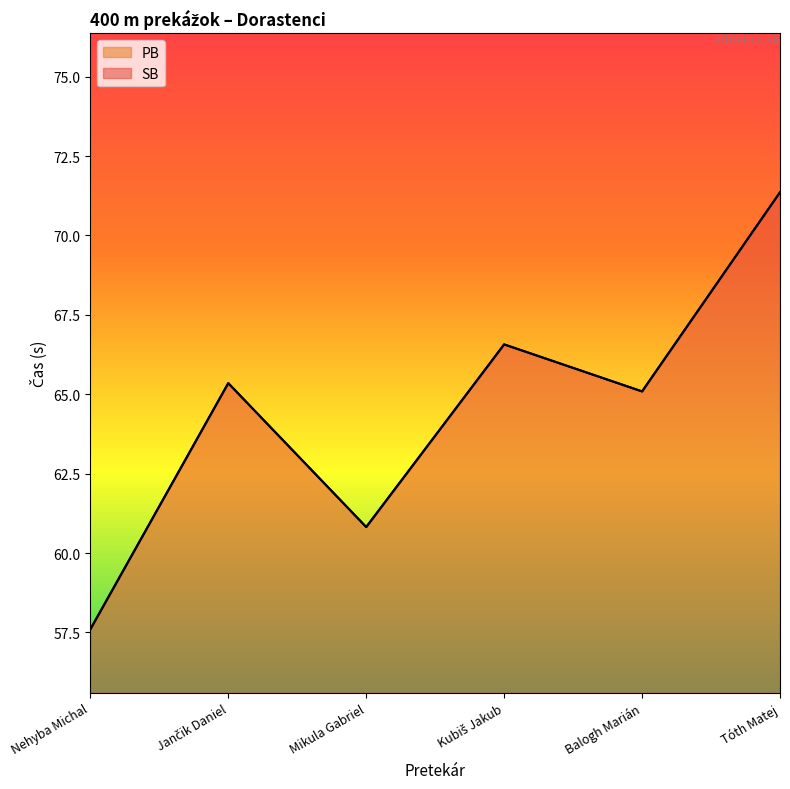

What is the label of the 1st point from the left?

Nehyba Michal